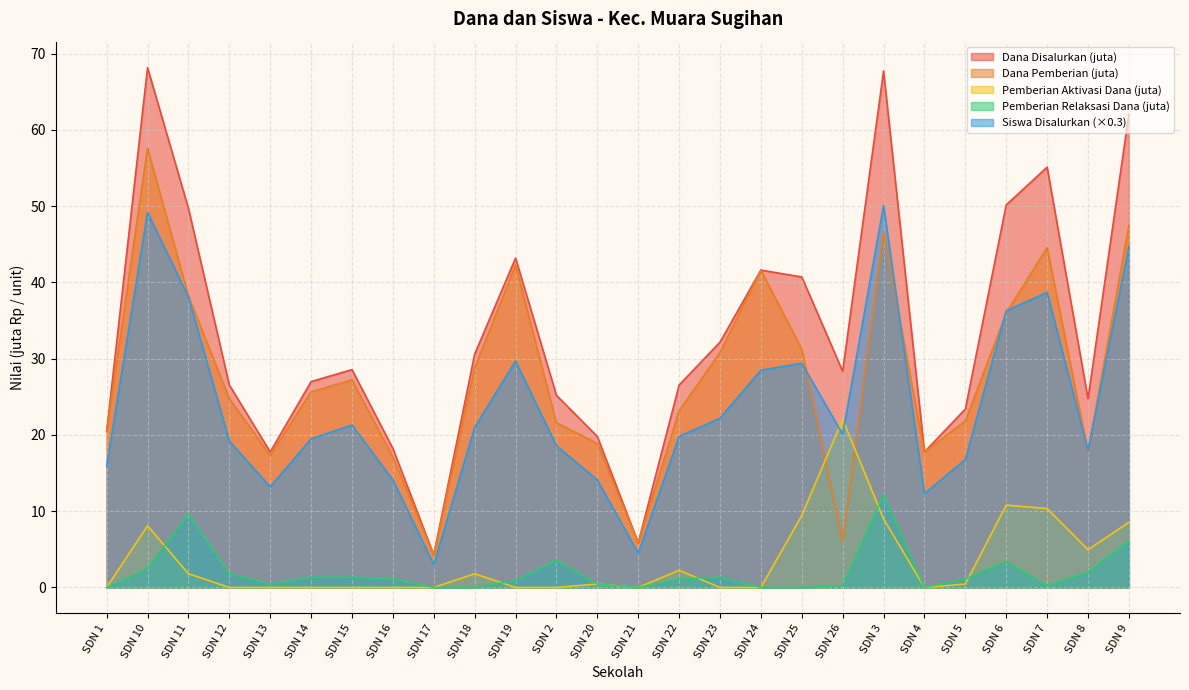

What is the label of the 24th point from the right?

SDN 11